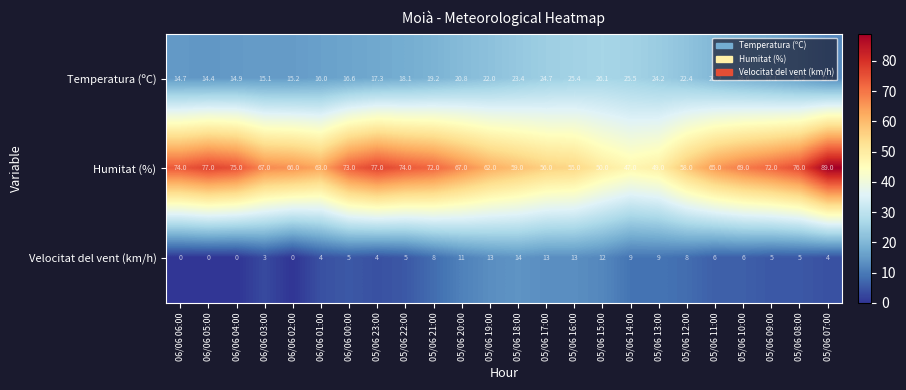

List the series in order of their peak value, highest first.

Humitat (%), Temperatura (ºC), Velocitat del vent (km/h)